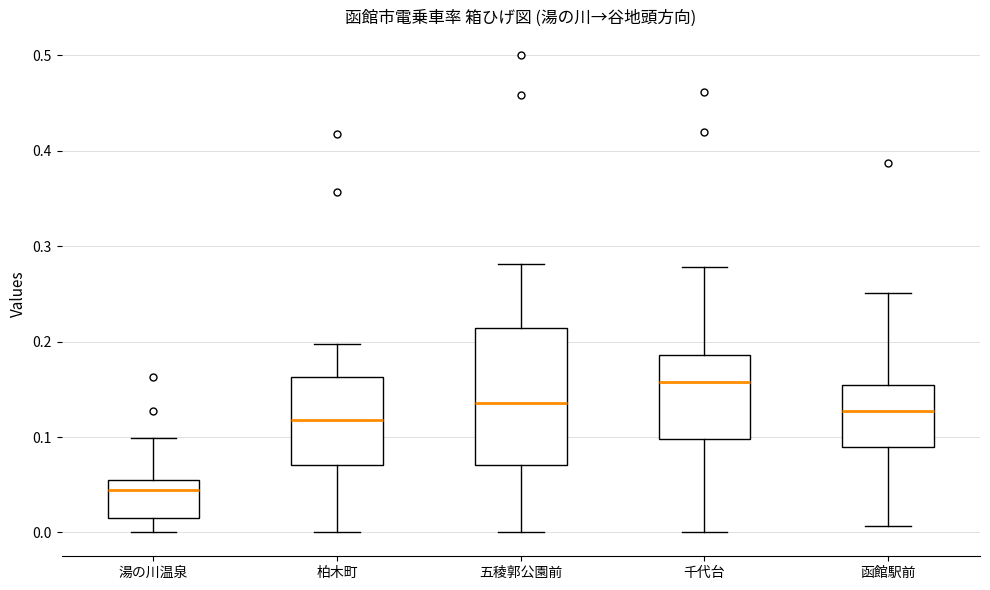

Reading left to right, read every box against the y-axis: the position of its median line, the range the box covers, and the ends of its whiskers. The values are not printed on the chart, so give them approximately, as read against the axis.

湯の川温泉: median 0.04, box 0.01 to 0.06, whiskers 0.00 to 0.10
柏木町: median 0.12, box 0.07 to 0.16, whiskers 0.00 to 0.20
五稜郭公園前: median 0.14, box 0.07 to 0.21, whiskers 0.00 to 0.28
千代台: median 0.16, box 0.10 to 0.19, whiskers 0.00 to 0.28
函館駅前: median 0.13, box 0.09 to 0.15, whiskers 0.01 to 0.25